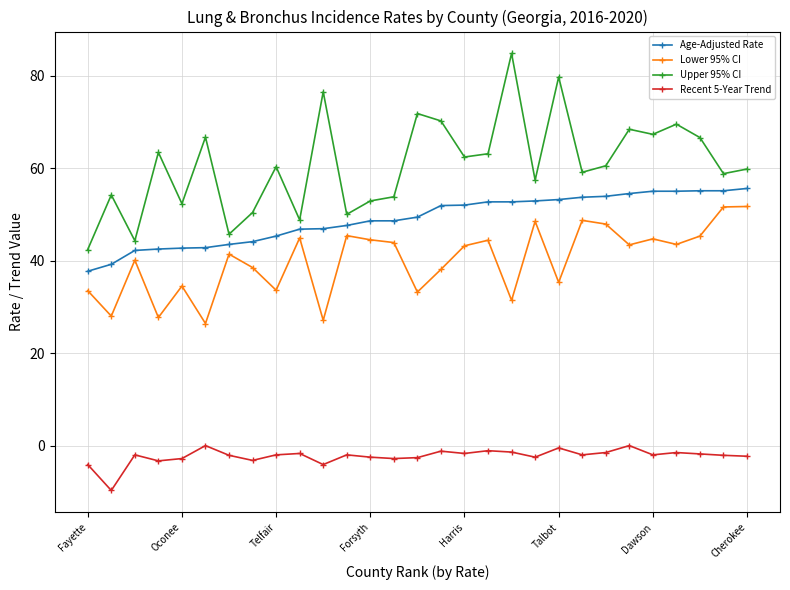

Which series has the widest spread of values?

Upper 95% CI